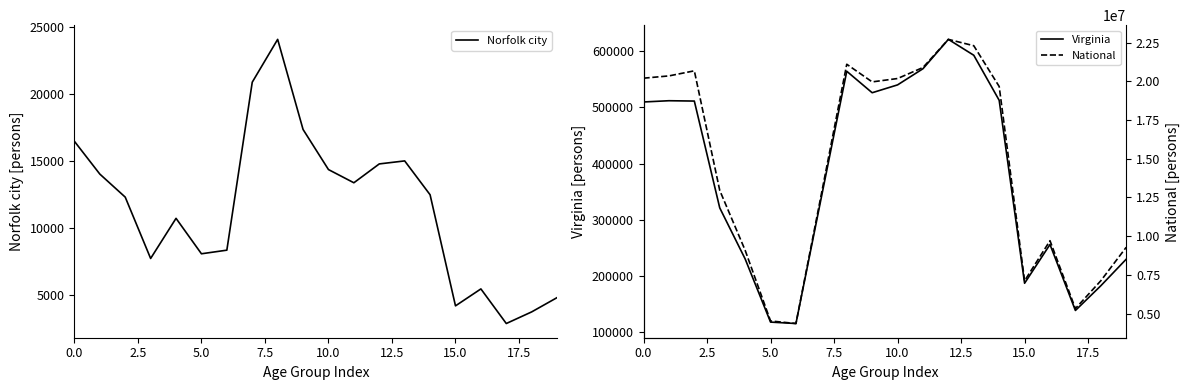

At which category is the sum across all series the highest?

12